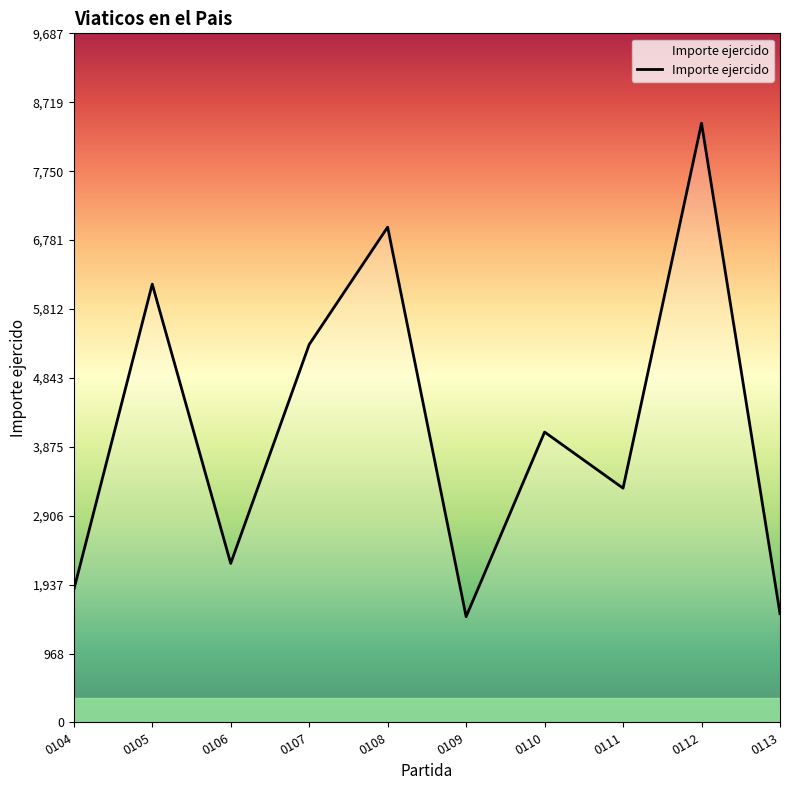

What is the smallest value displayed?

1487.2